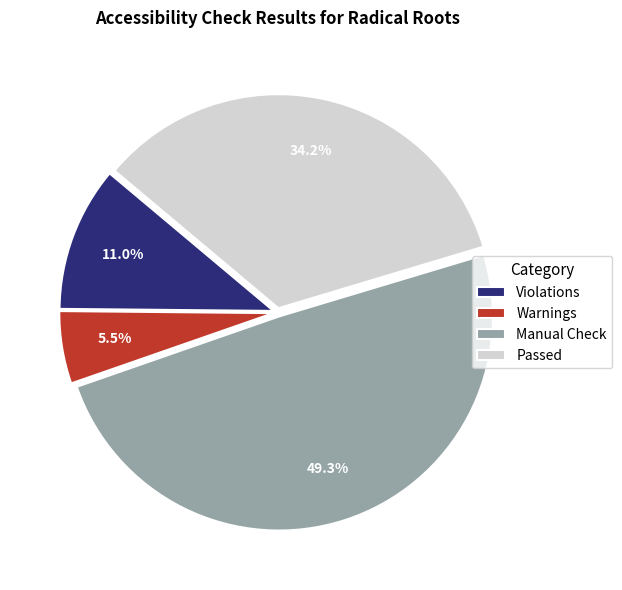

Is there a majority slice in this chart?

No